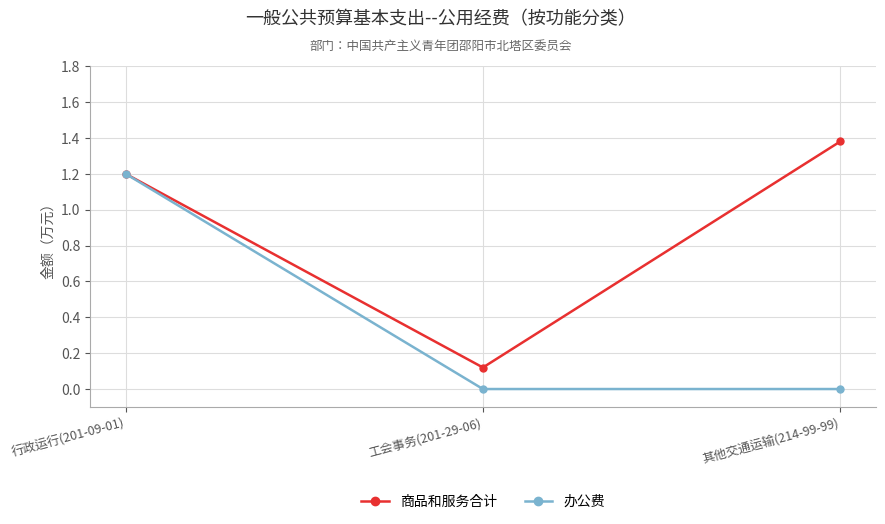

What is the value of the 办公费 point at the 1st from the left?

1.2